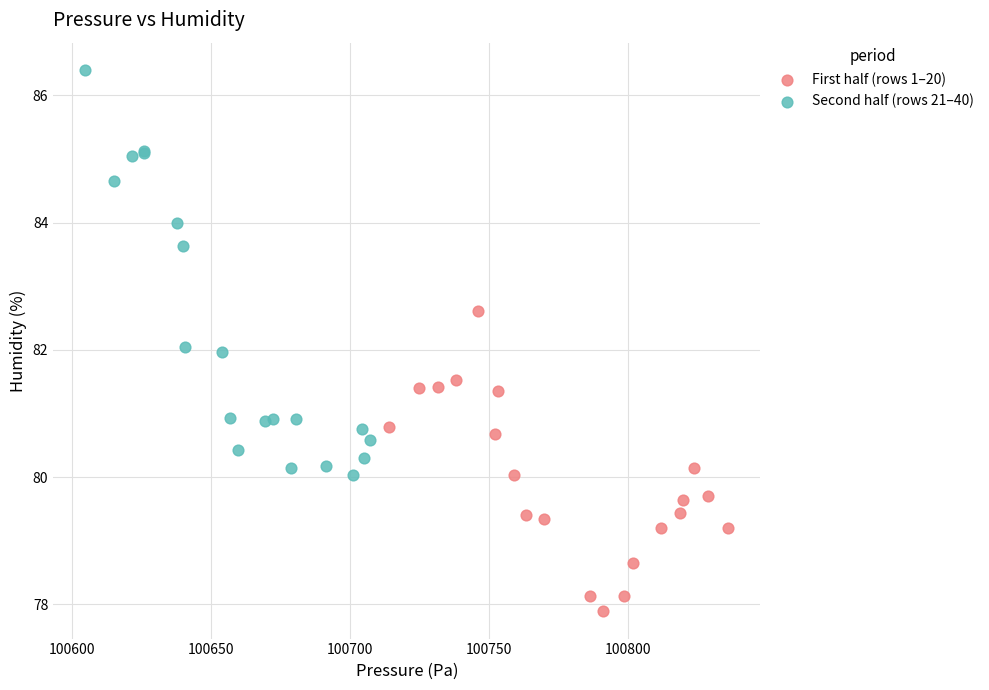

Which series contains the highest Y value?

Second half (rows 21–40)